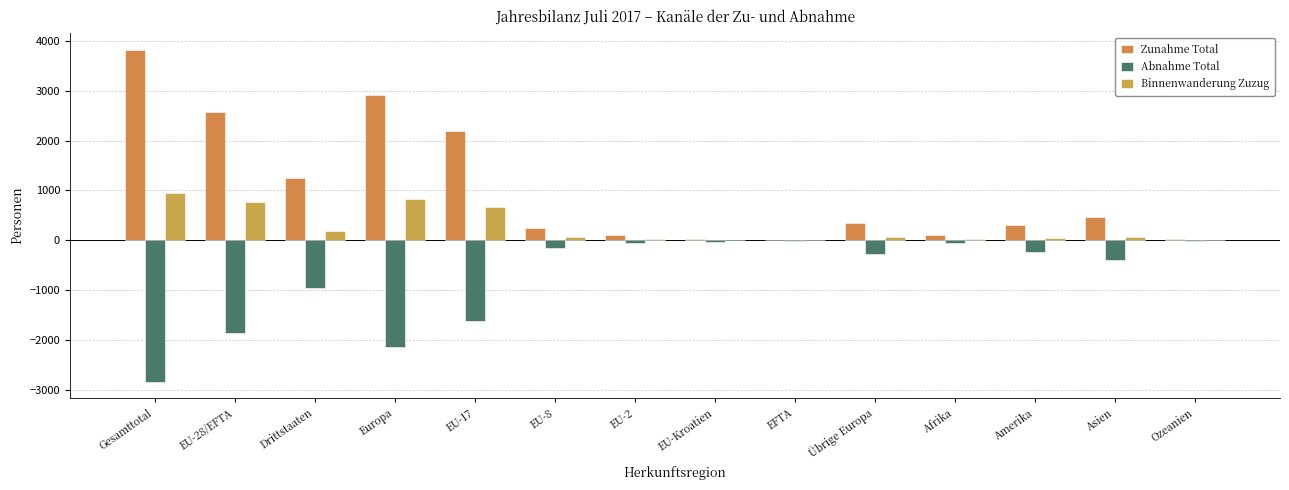

True or false: Abnahme Total has a value of -36 at EU-Kroatien.

False